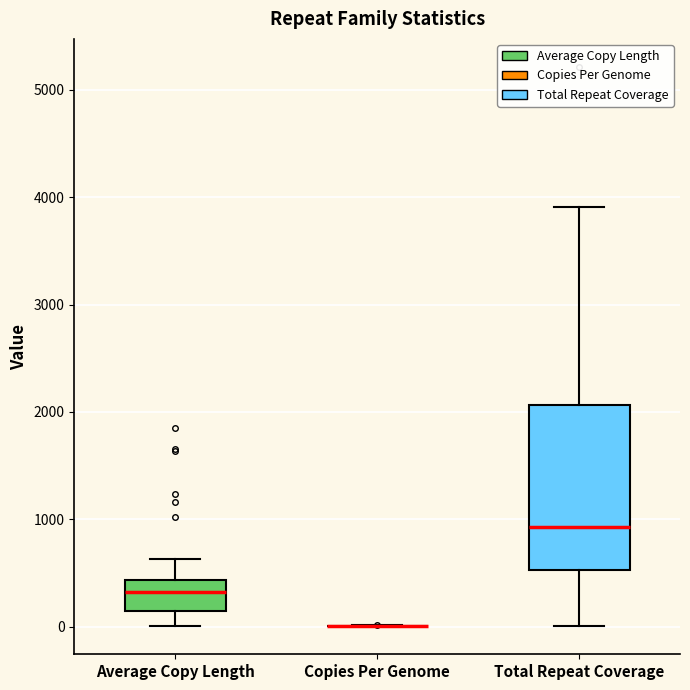

Reading left to right, read every box against the y-axis: the position of its median line, the range the box covers, and the ends of its whiskers. The values are not printed on the chart, so give them approximately, as read against the axis.

Average Copy Length: median 300, box 100 to 400, whiskers 0 to 600
Copies Per Genome: box collapsed to a line at 0, whiskers 0 to 0
Total Repeat Coverage: median 900, box 500 to 2100, whiskers 0 to 3900